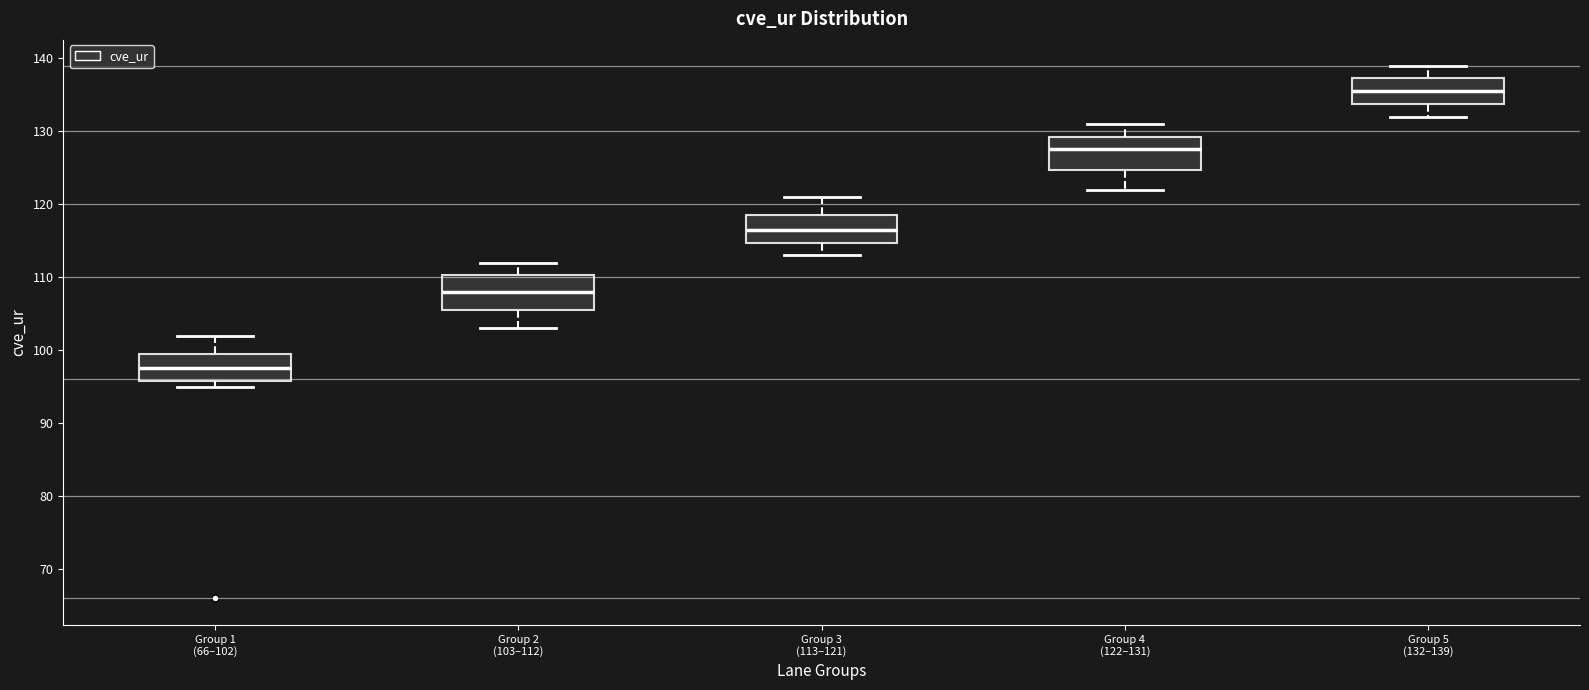

Where is the lower edge of the box for Group 1 (66–102) on the y-axis? The values are not printed on the chart, so give them approximately, as read against the axis.

96